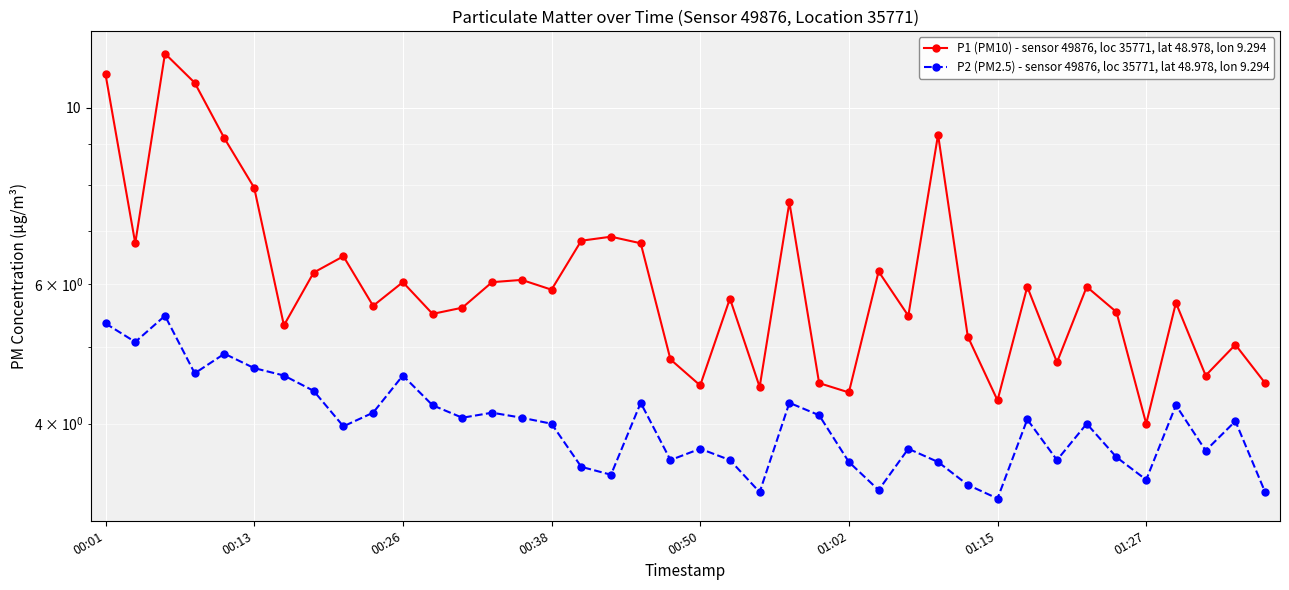

Between 24 and 36, which series saw the biggest shift?

P1 (PM10) - sensor 49876, loc 35771, lat 48.978, lon 9.294